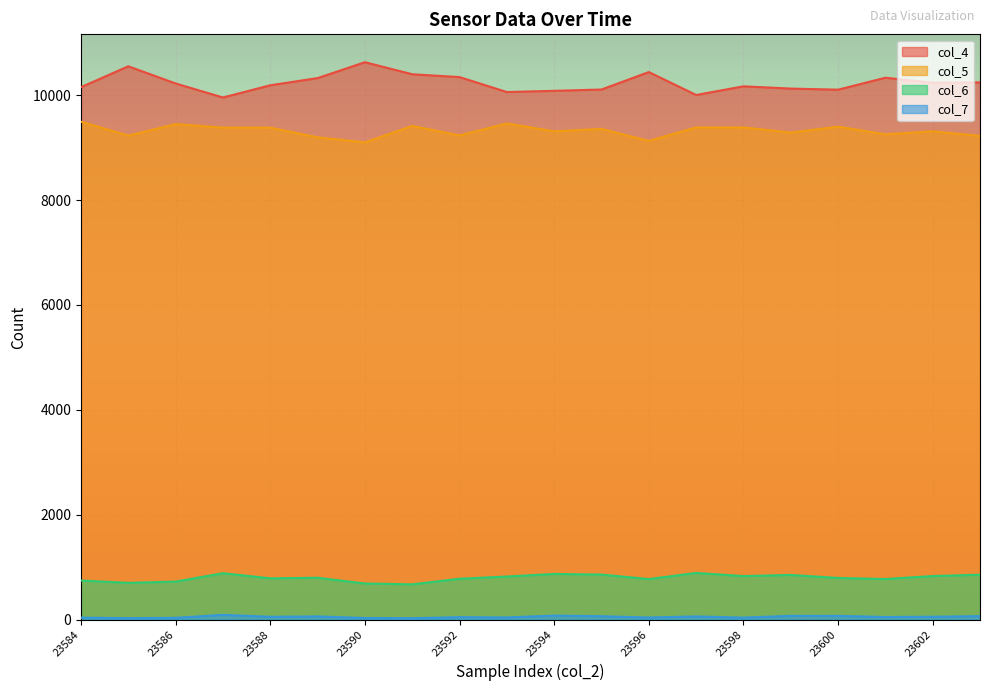

Where does the col_4 series first go above 10222?

23585